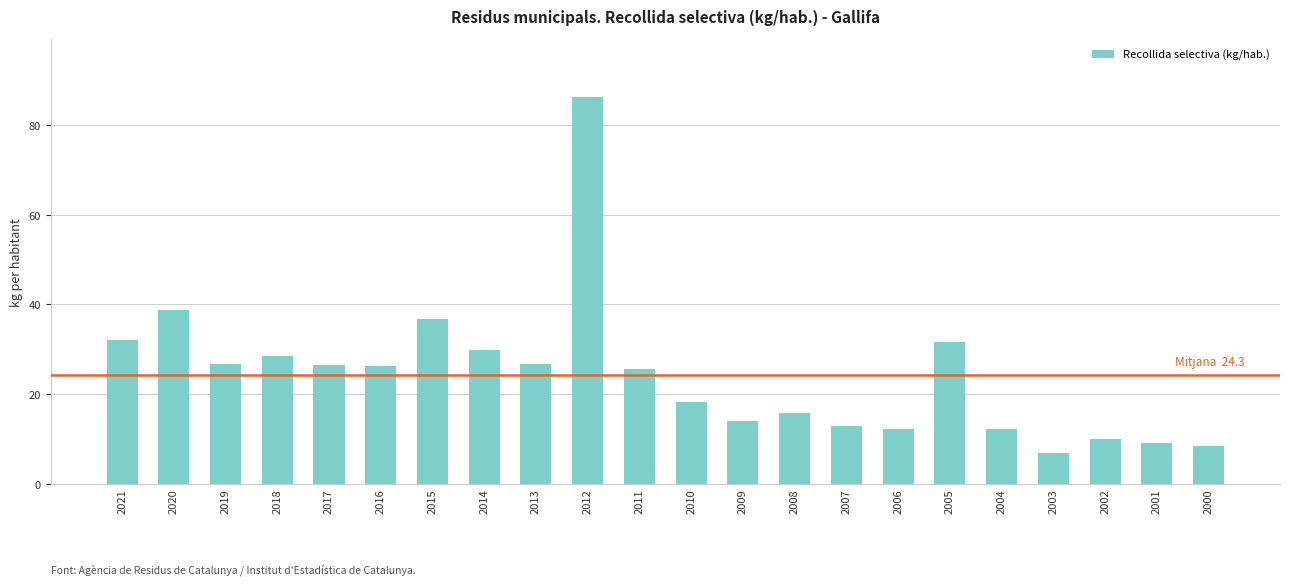

Is it true that the value at 2004 is 12.2?

True